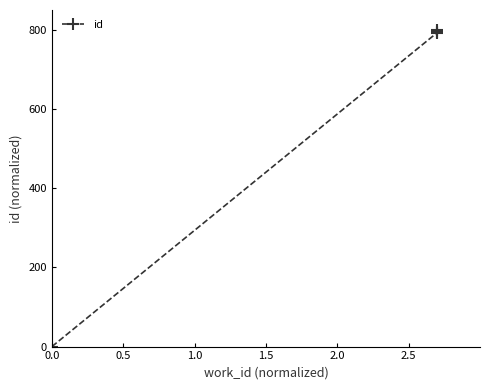

How many lines are shown in the chart?

1